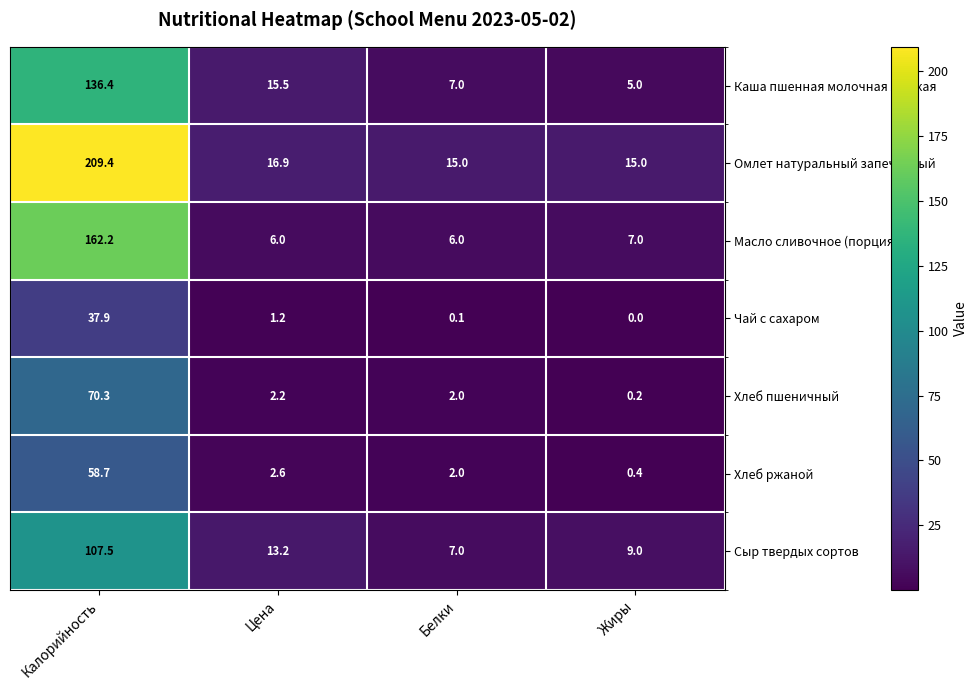

Reading right to left, list all the values displayed in this chart.

Каша пшенная молочная жидкая: 5.0	7.0	15.5	136.4
Омлет натуральный запеченный: 15.0	15.0	16.9	209.4
Масло сливочное (порциями): 7.0	6.0	6.0	162.2
Чай с сахаром: 0.0	0.1	1.2	37.9
Хлеб пшеничный: 0.2	2.0	2.2	70.3
Хлеб ржаной: 0.4	2.0	2.6	58.7
Сыр твердых сортов: 9.0	7.0	13.2	107.5